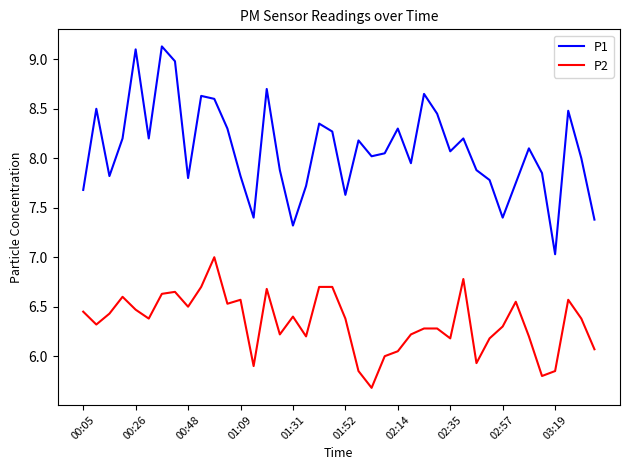

Rank the series by their average value, from lowest to highest.

P2, P1